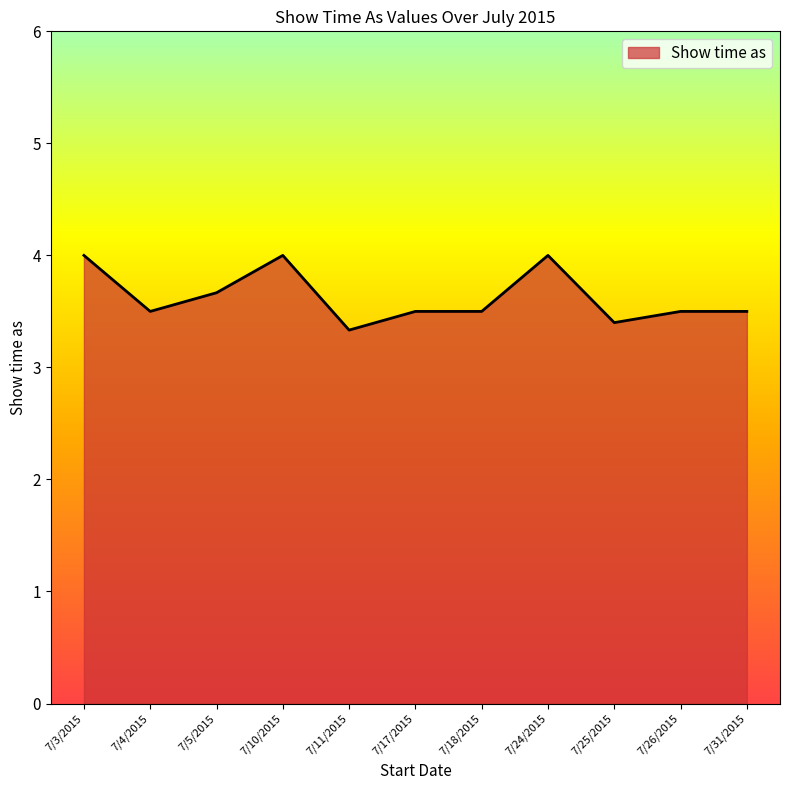

Does the chart have visible grid lines?

No